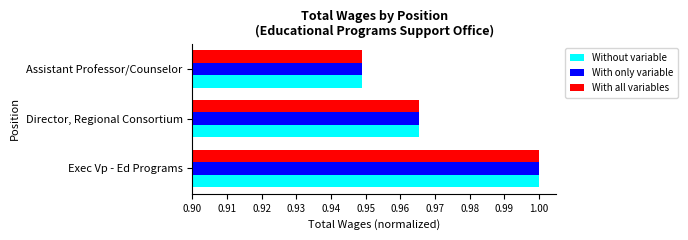

At which label is With only variable closest to 0?

Assistant Professor/Counselor